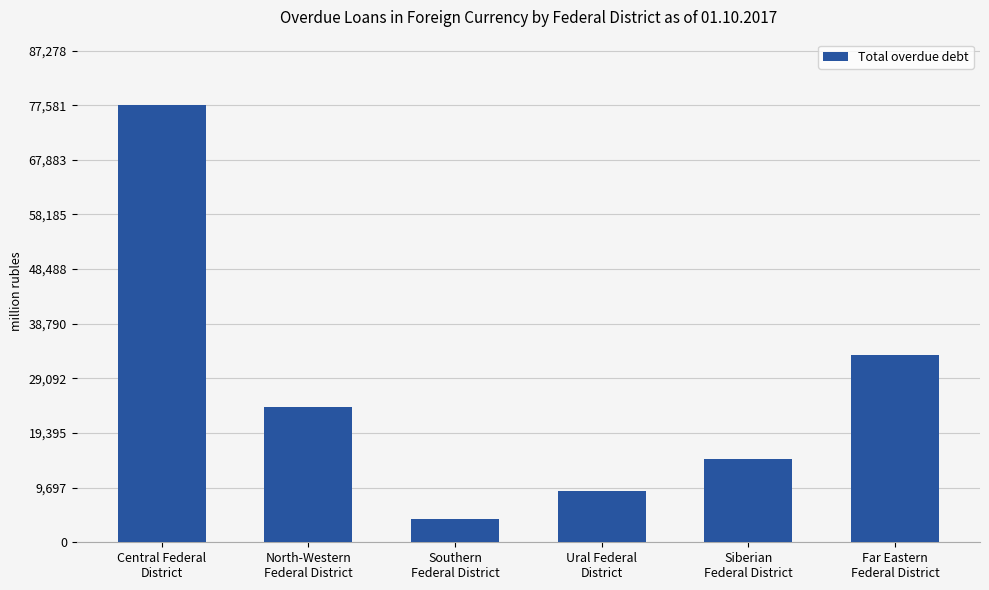

What is the smallest value displayed?

4104